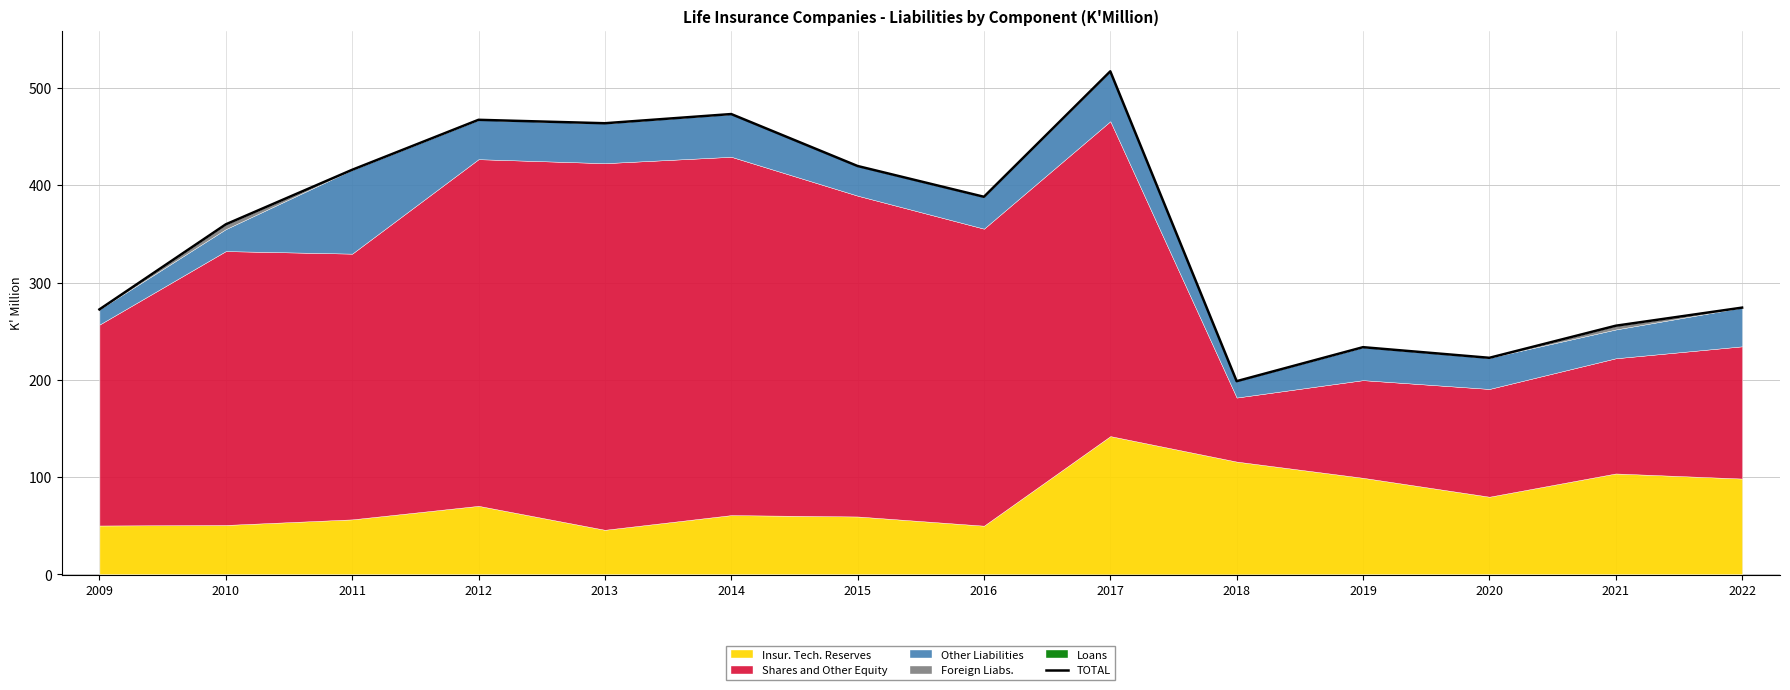

At which category does the data reach its first local peak?

2012